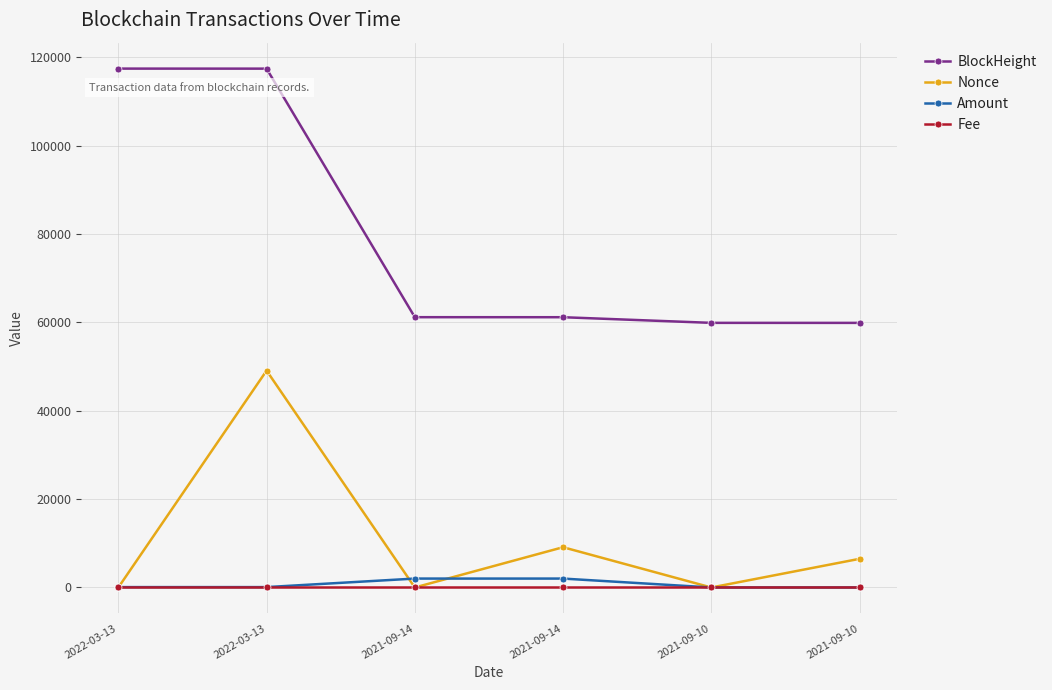

True or false: BlockHeight has a value of 59912.0 at 2021-09-10.

True